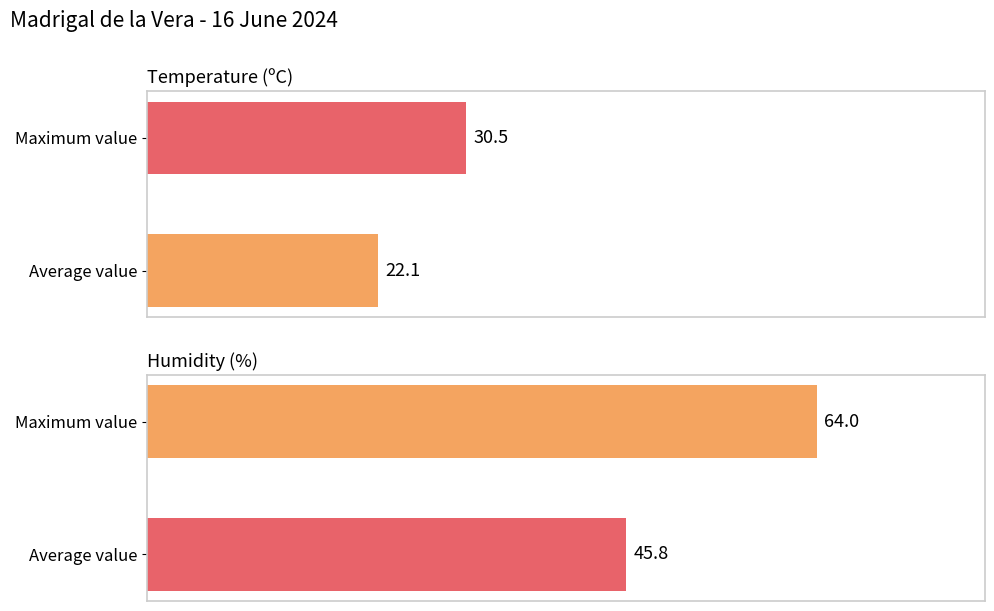

What is the minimum value for Temperature (ºC)?

22.1